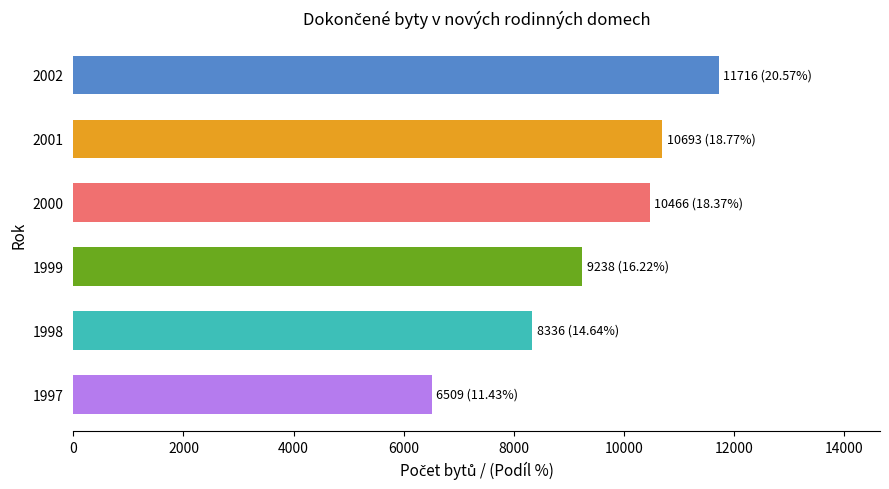

How many data points does each series have?

6